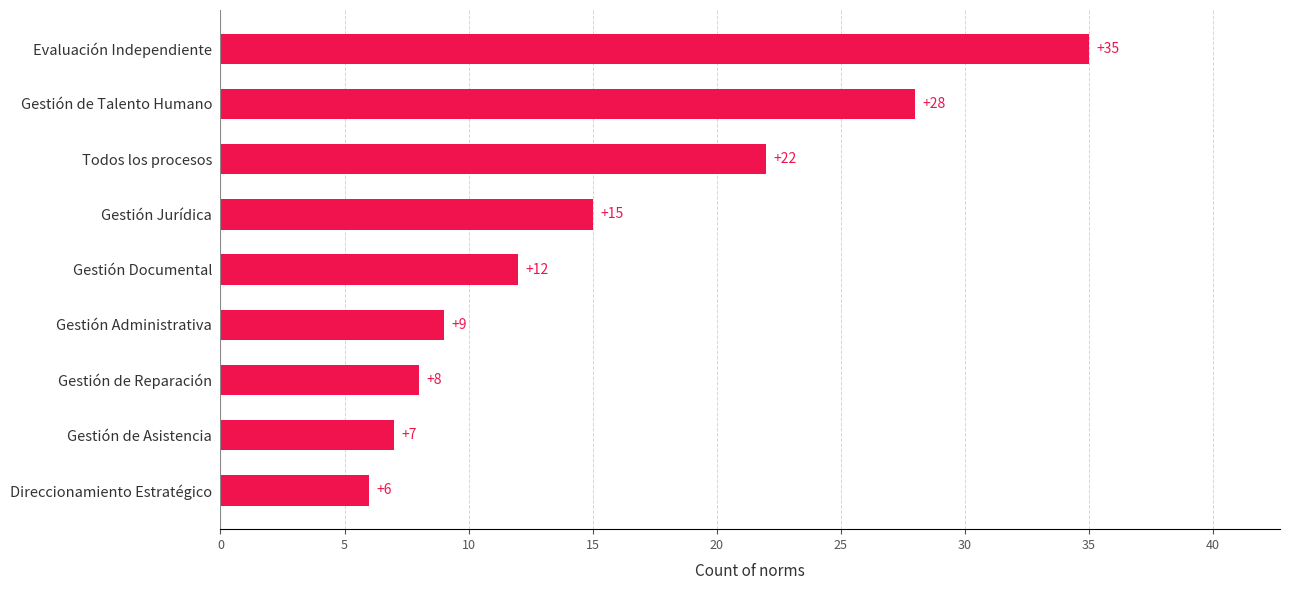

How many bars are there in total?

9